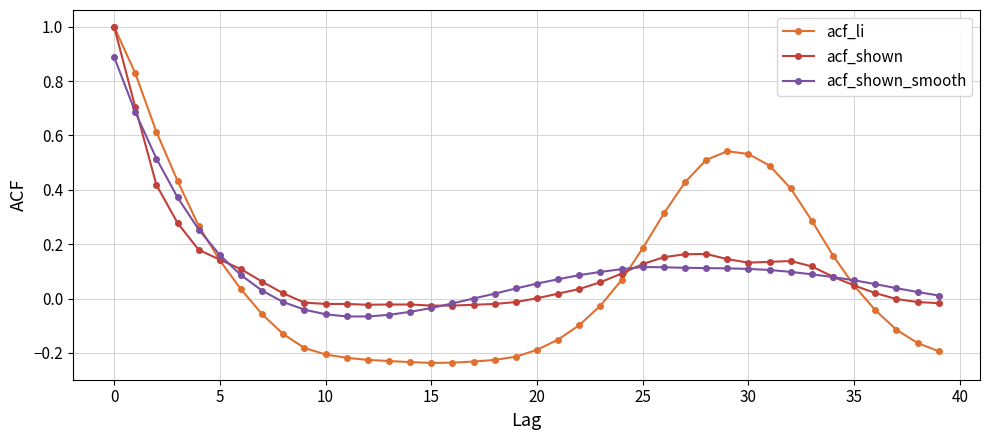

True or false: acf_shown_smooth has more than 0 points higher than both neighbors.

True